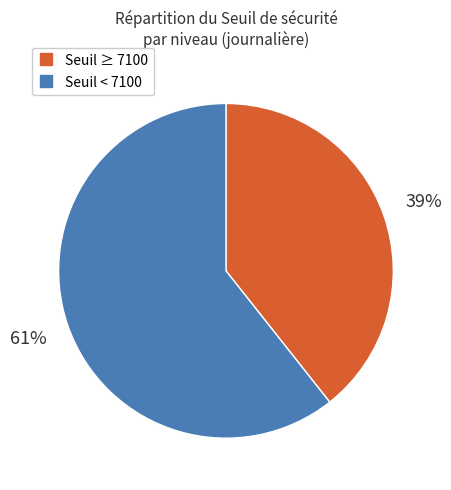

Is there any slice that represents more than half of the pie?

Yes